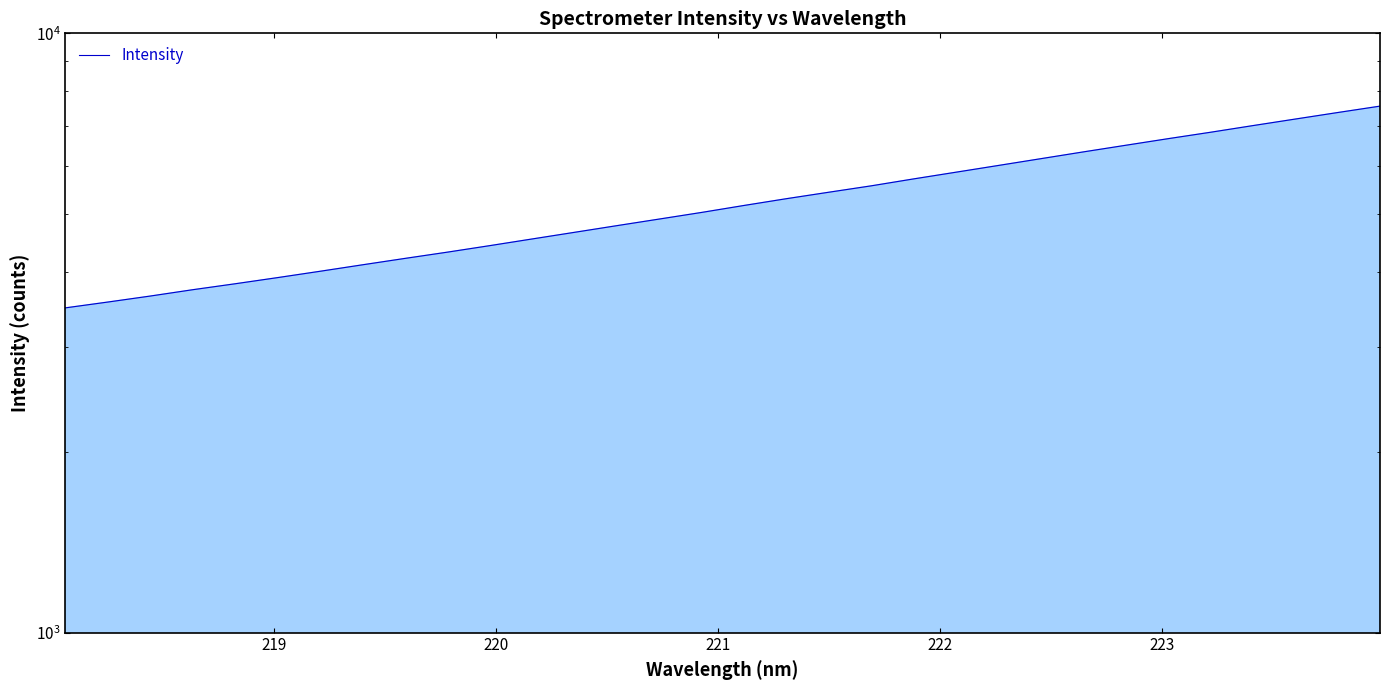

How many lines are shown in the chart?

1